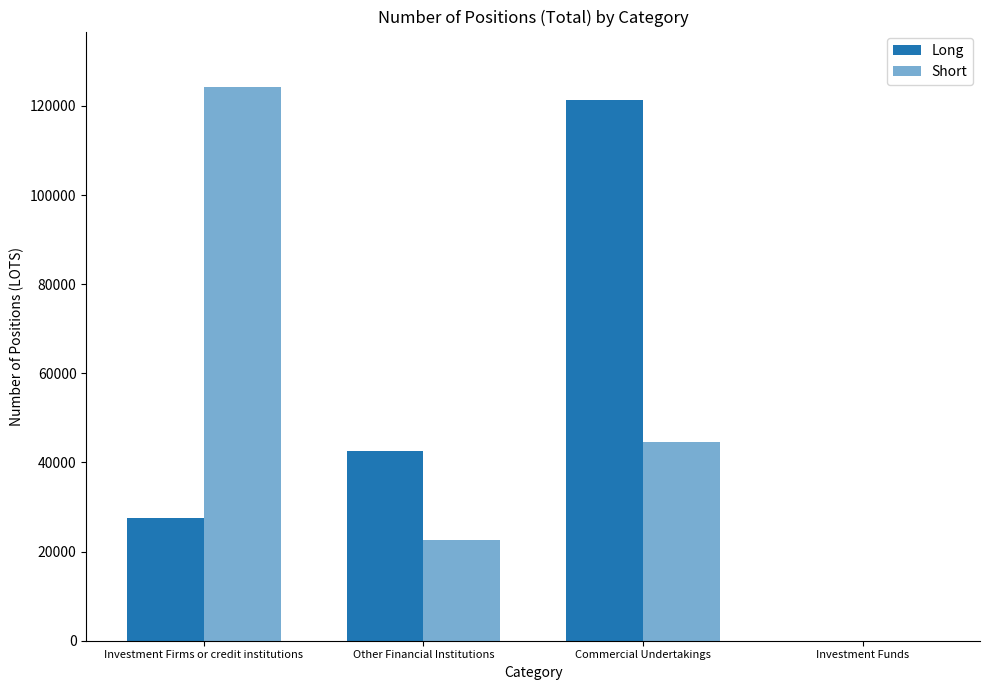

What is the value of the Short bar at the 1st from the left?

124254